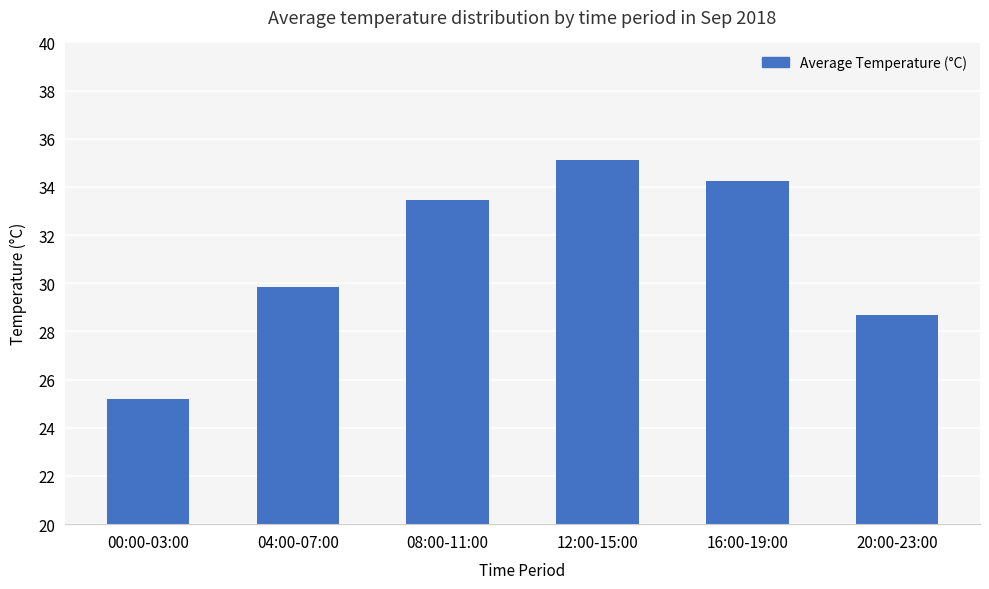

What is the difference between the maximum and minimum values?

9.9